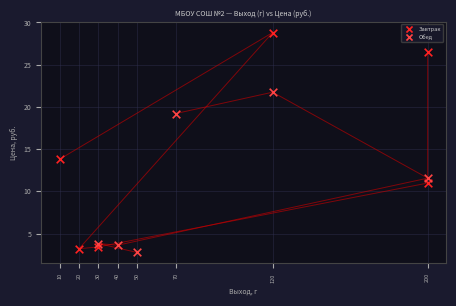

Which series has the largest Y range (max minus min)?

Завтрак